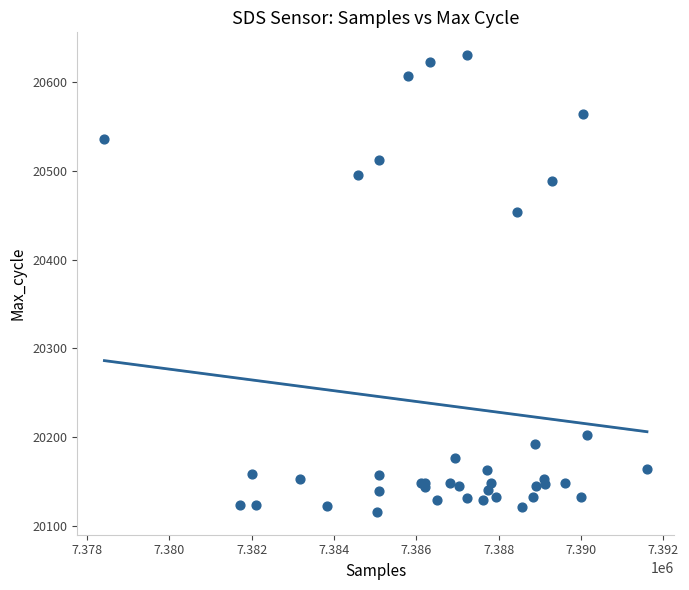

What Y value in the scatter plot is closest to 20373?

20454